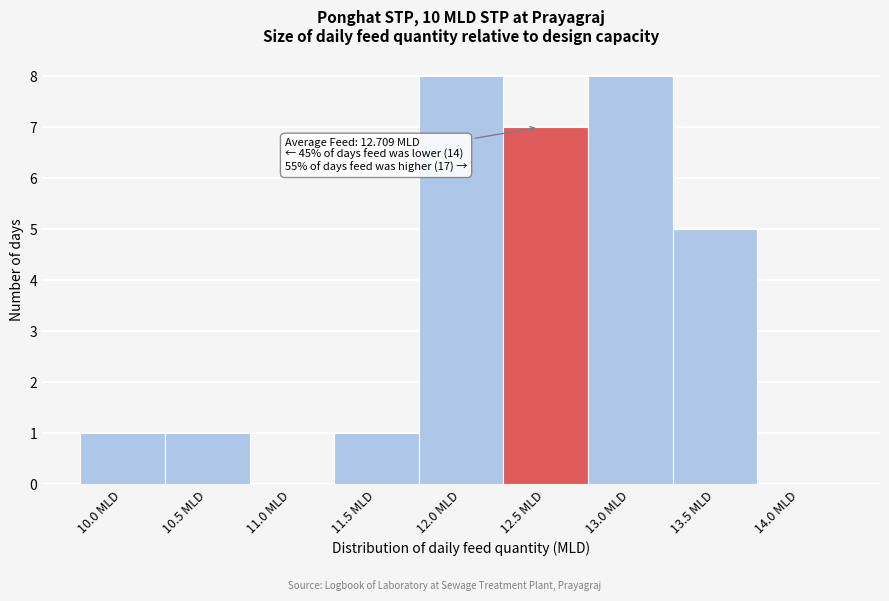

Reading left to right, what are all the values shown in this chart?

10.0 MLD=1	10.5 MLD=1	11.0 MLD=0	11.5 MLD=1	12.0 MLD=8	12.5 MLD=7	13.0 MLD=8	13.5 MLD=5	14.0 MLD=0